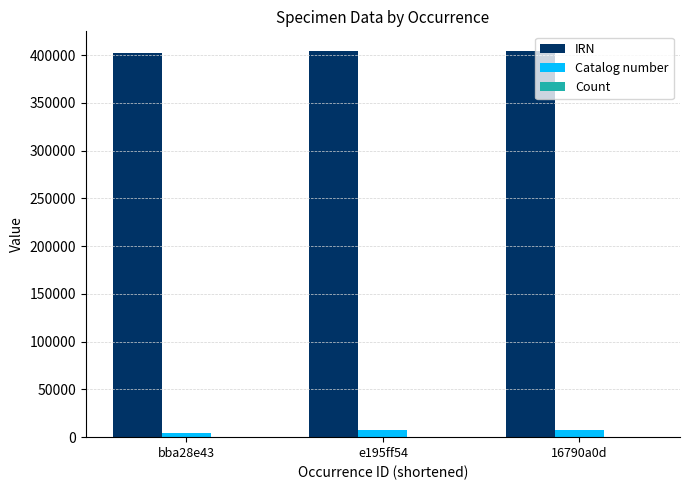

How many distinct data groups are displayed?

3